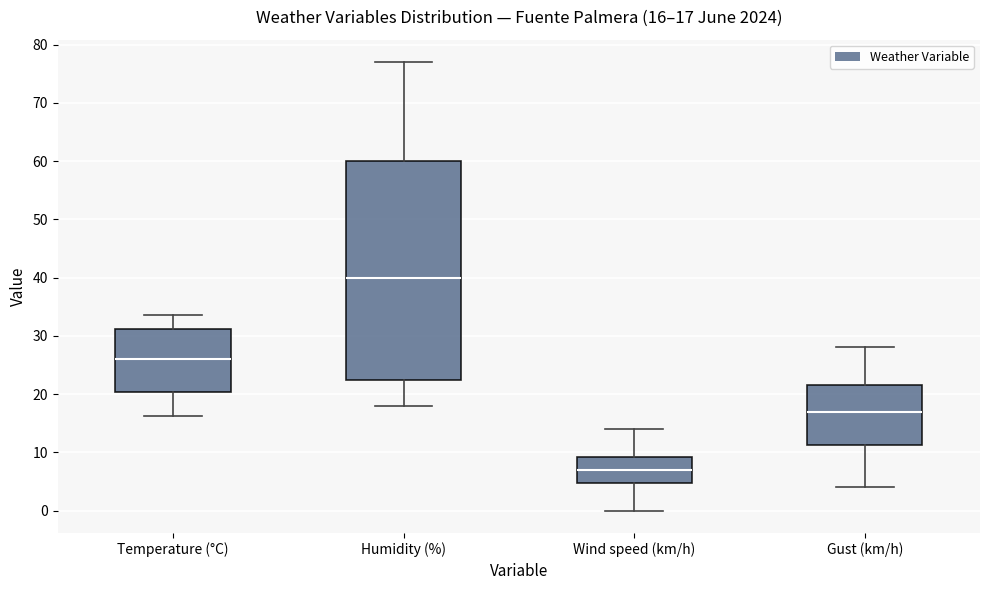

Which box's median line is the lowest?

Wind speed (km/h)